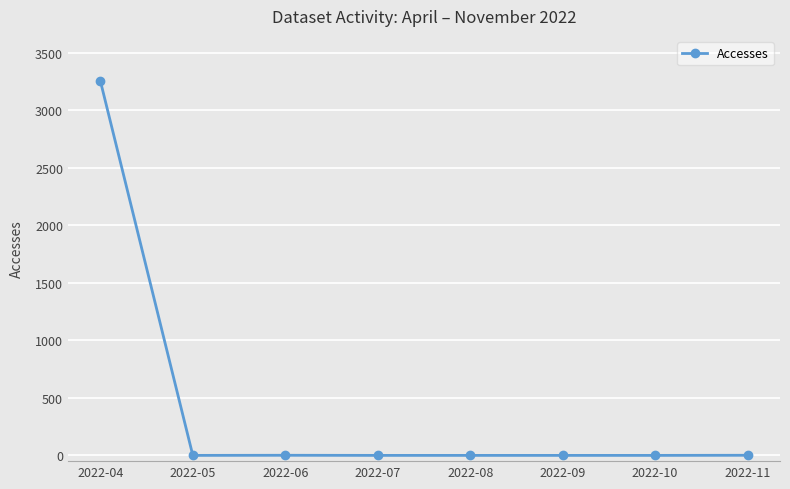

Is this an area chart (filled region under the line)?

No